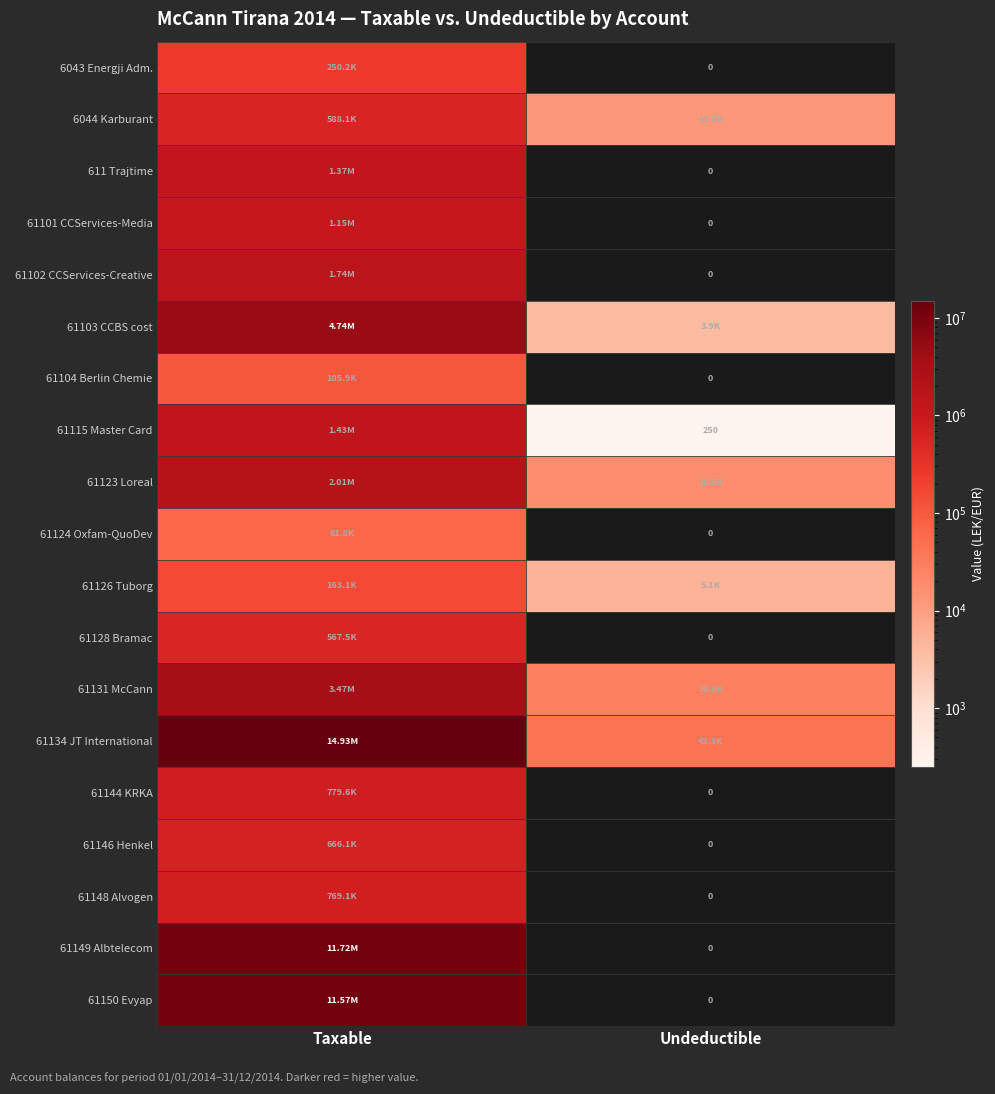

Count the number of categories in the chart.

2